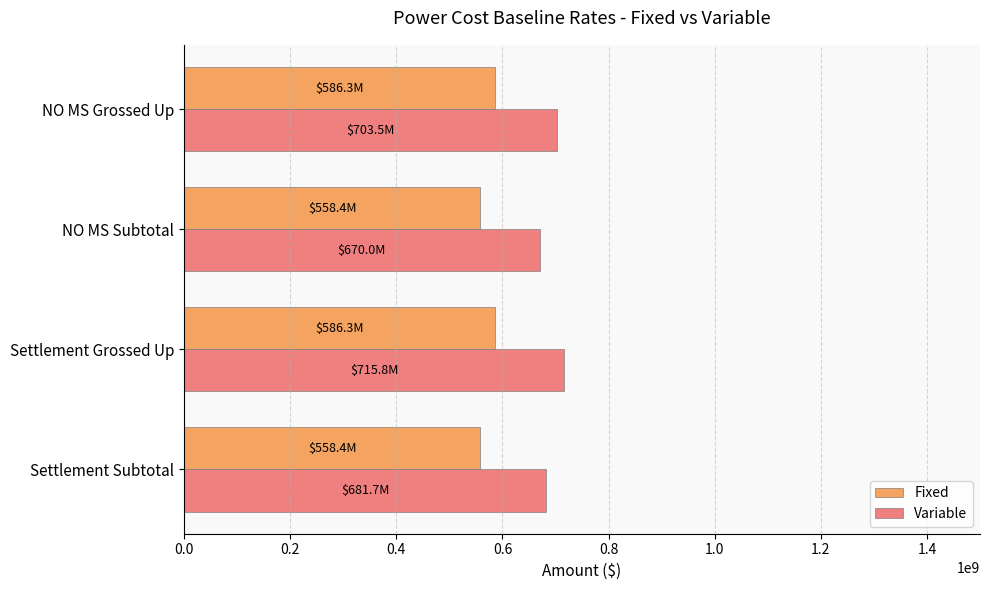

Rank the series by their maximum value, from lowest to highest.

Fixed, Variable